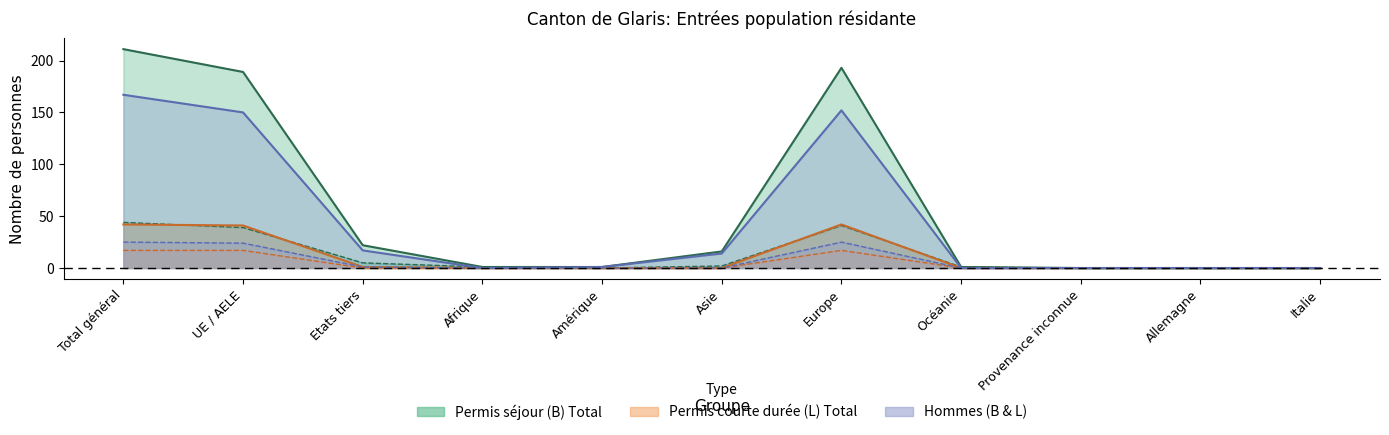

True or false: Femmes_L and Hommes_B cross at least once.

False